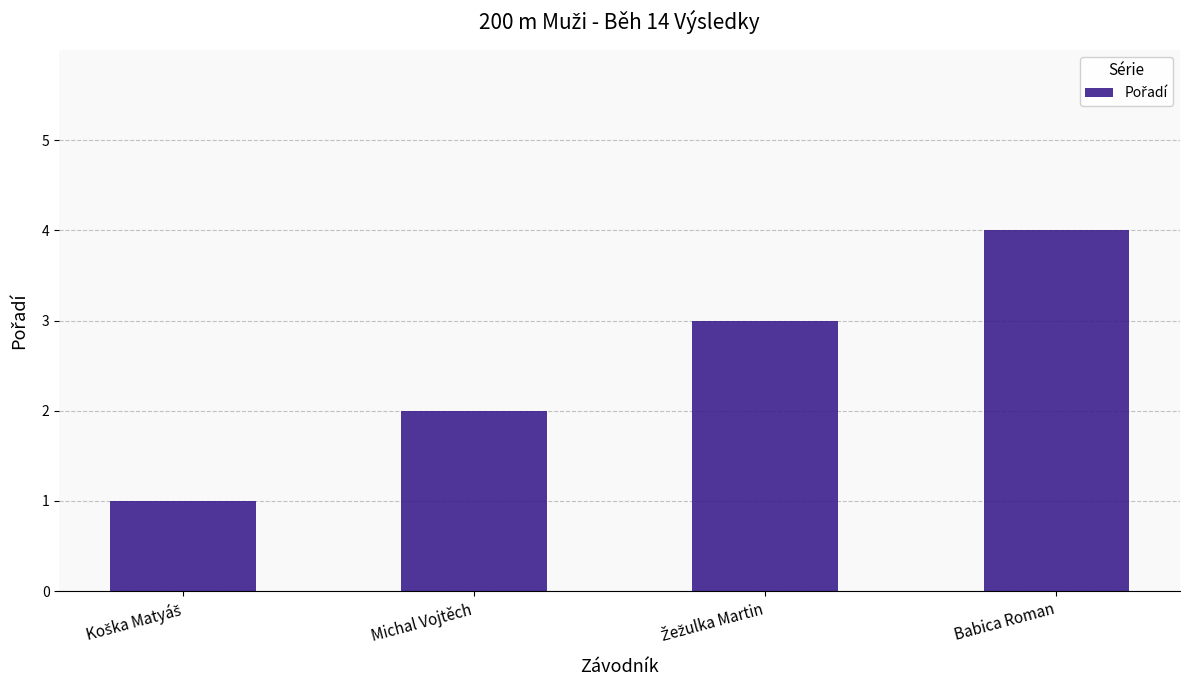

Which category has the highest value across all series?

Babica Roman